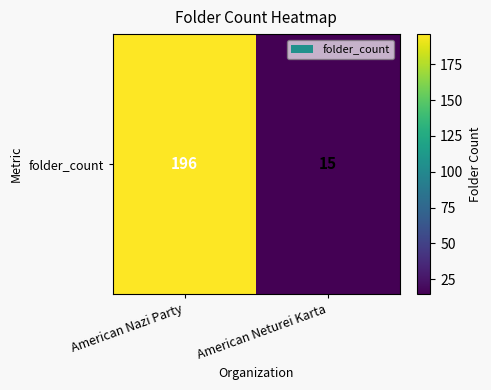

What is the sum of the values at American Nazi Party and American Neturei Karta?

211